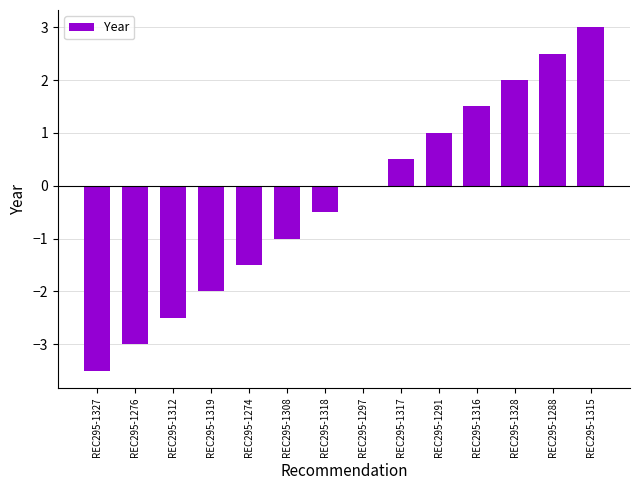

The chart shows a value of 1.3 at REC295-1291. True or false?

False